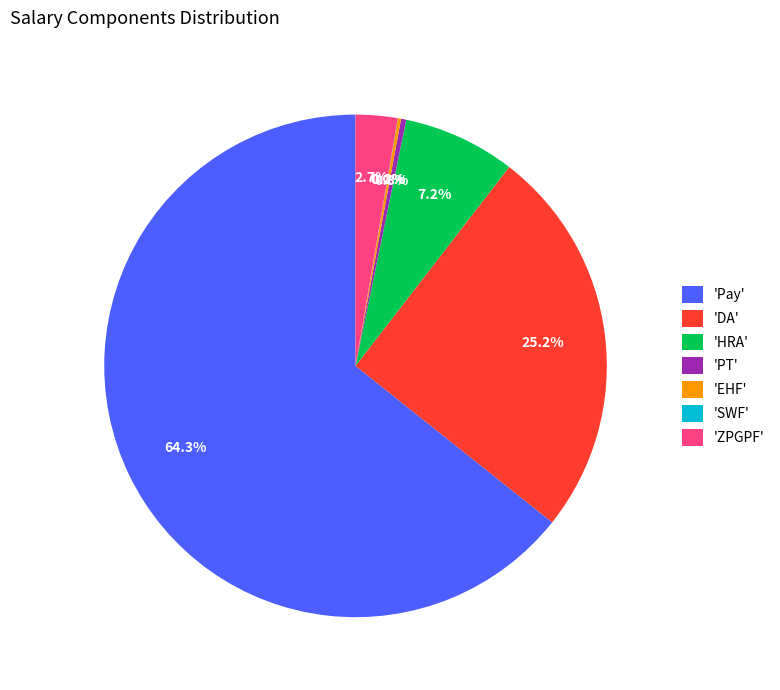

Does any single category account for the majority?

Yes